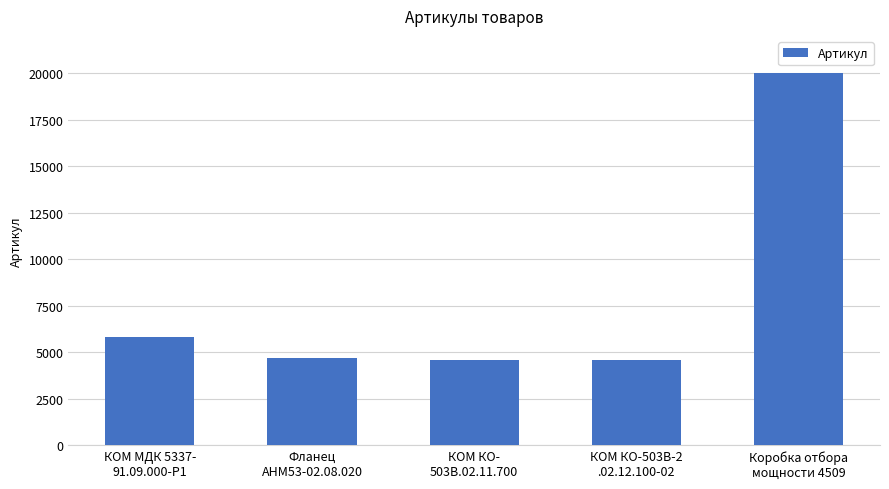

What is the sum of the values at Коробка отбора
мощности 4509 and Фланец
АНМ53-02.08.020?

24692